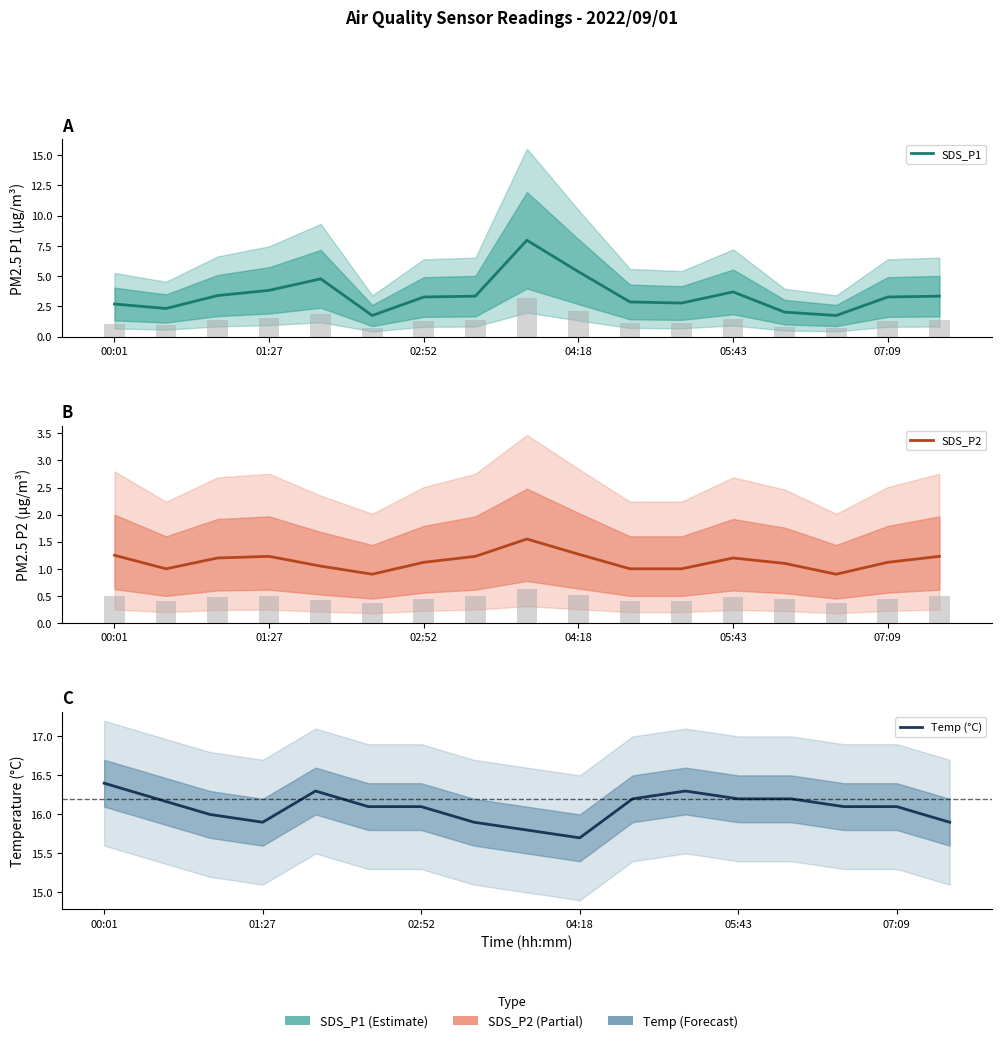

Reading left to right, extract all data points from this chart.

SDS_P1: 2.7	2.3	3.4	3.8	4.8	1.8	3.3	3.4	8.0	5.4	2.9	2.8	3.7	2.0	1.8	3.3	3.4
SDS_P2: 1.2	1.0	1.2	1.2	1.1	0.9	1.1	1.2	1.6	1.3	1.0	1.0	1.2	1.1	0.9	1.1	1.2
Temp (°C): 16.4	16.2	16.0	15.9	16.3	16.1	16.1	15.9	15.8	15.7	16.2	16.3	16.2	16.2	16.1	16.1	15.9